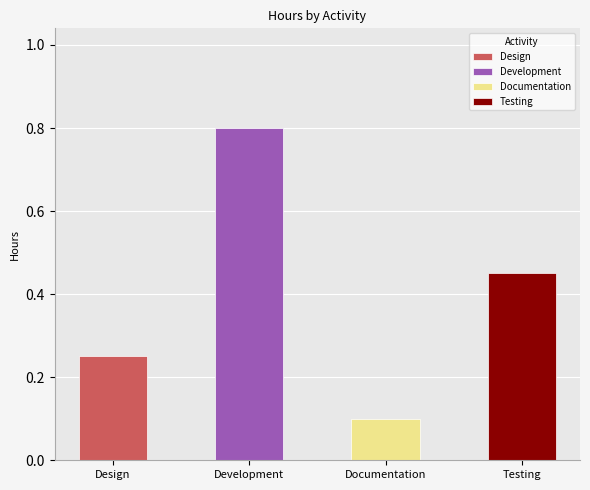

Which label corresponds to the smallest value in the chart?

Documentation